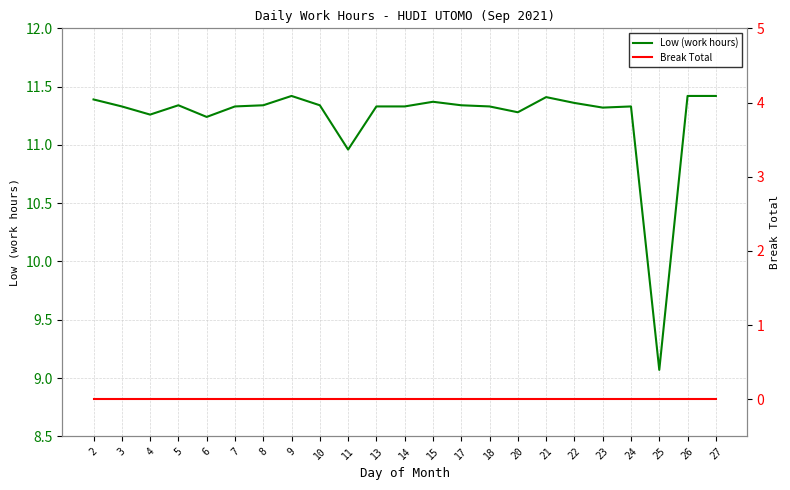

What is the sum of all Low (work hours) values?

258.3